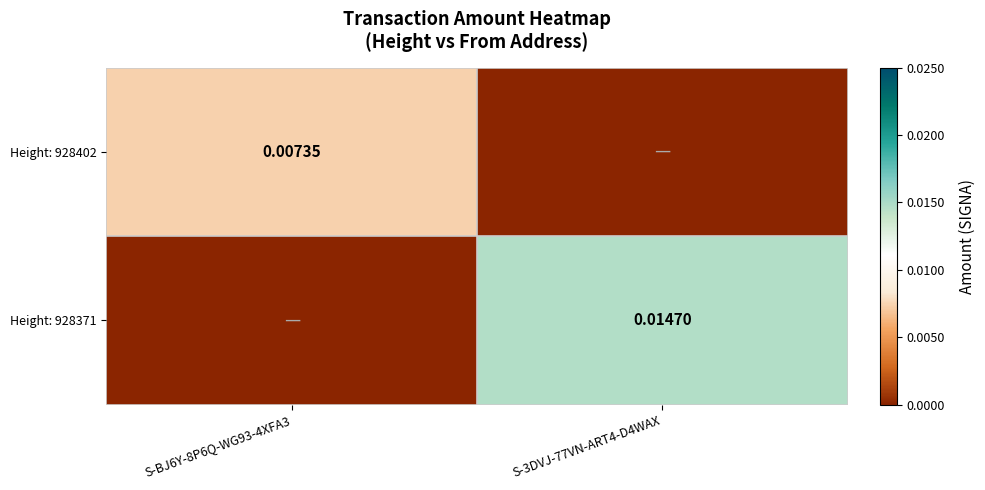

Is the value of Height: 928402 at S-BJ6Y-8P6Q-WG93-4XFA3 greater than the value of Height: 928371 at S-3DVJ-77VN-ART4-D4WAX?

No